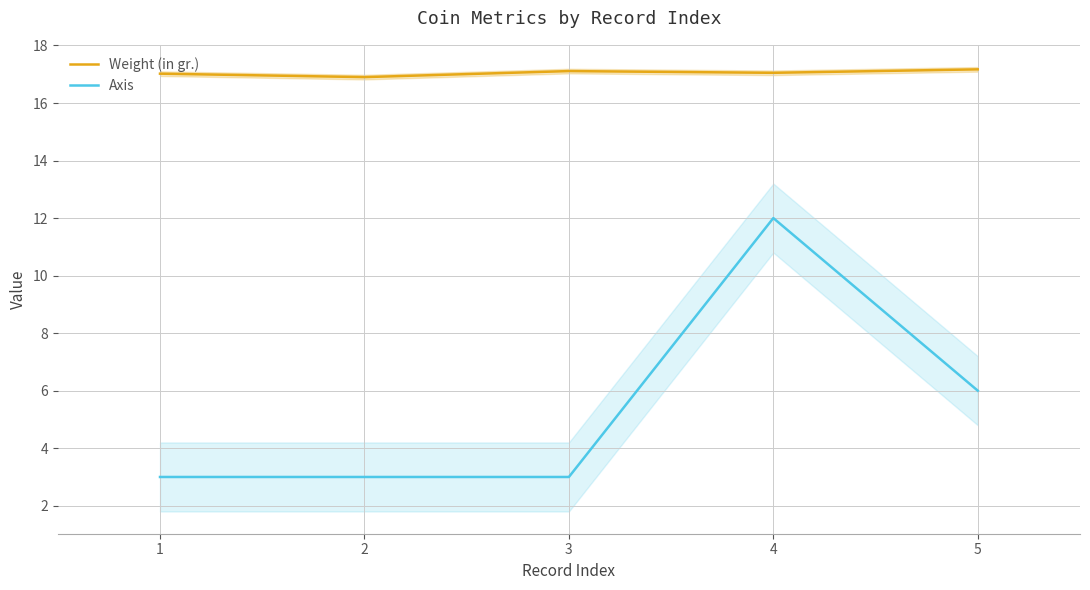

What are all the series names shown in the legend?

Weight (in gr.), Axis